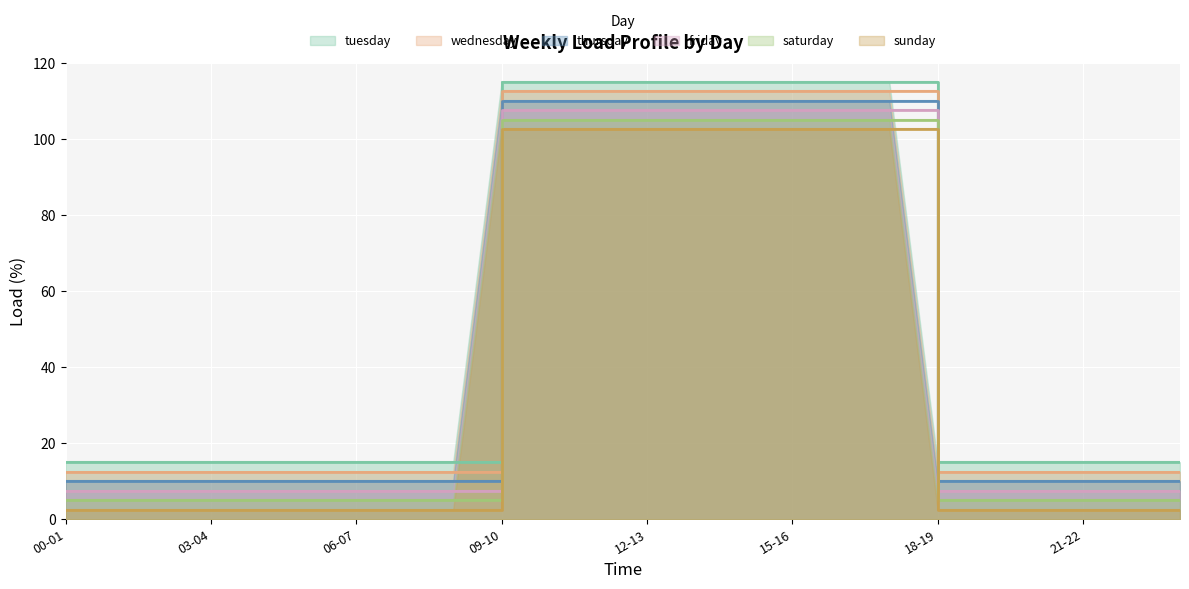

How many lines are shown in the chart?

6